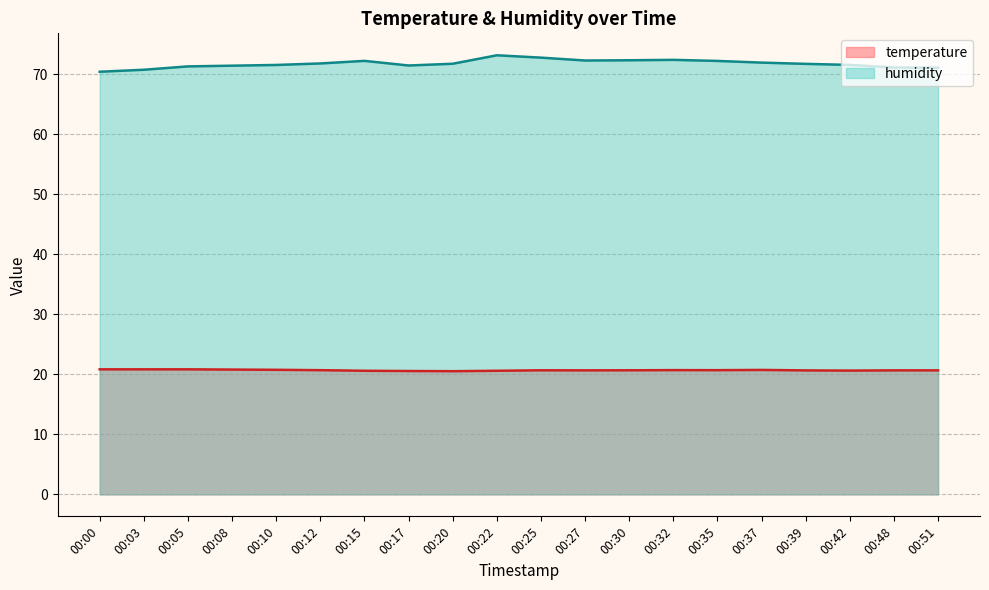

Which series has the largest range (max minus min)?

humidity